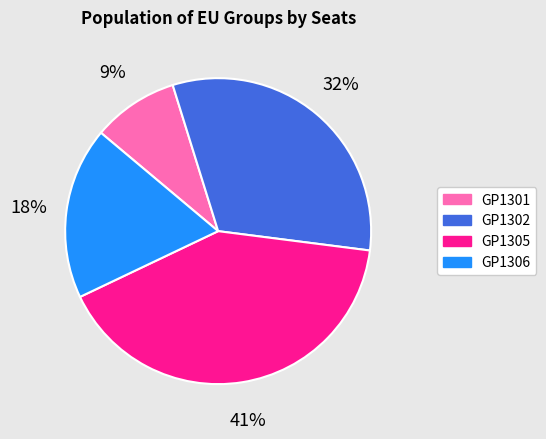

Is the sum of GP1305 and GP1306 greater than half?

Yes